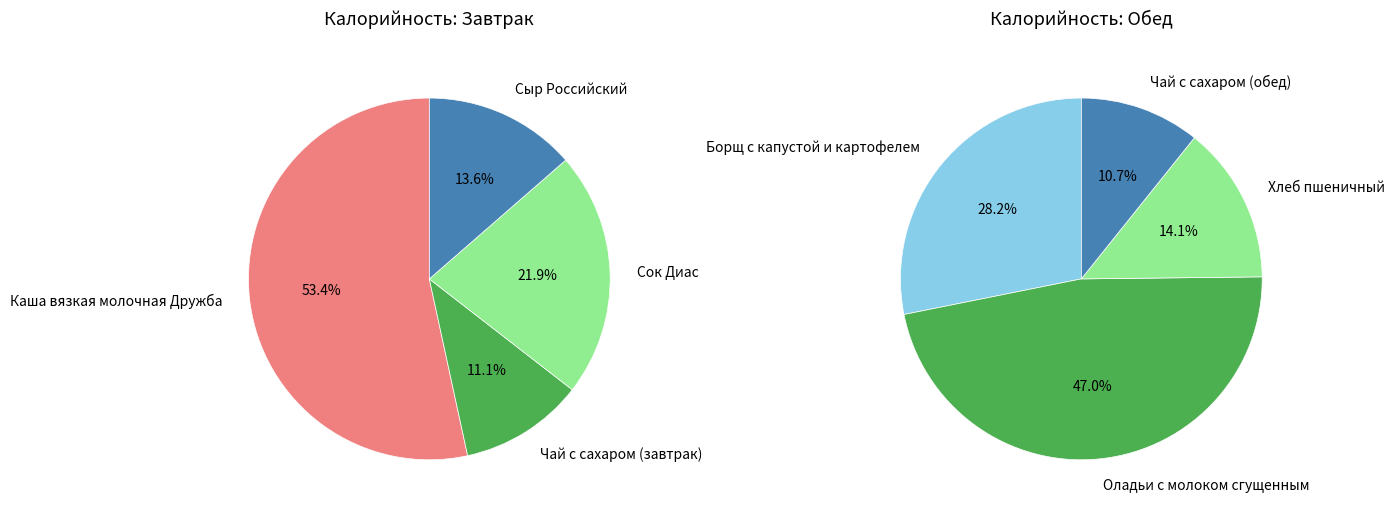

Which category has the smallest portion of the pie?

Чай с сахаром (завтрак)